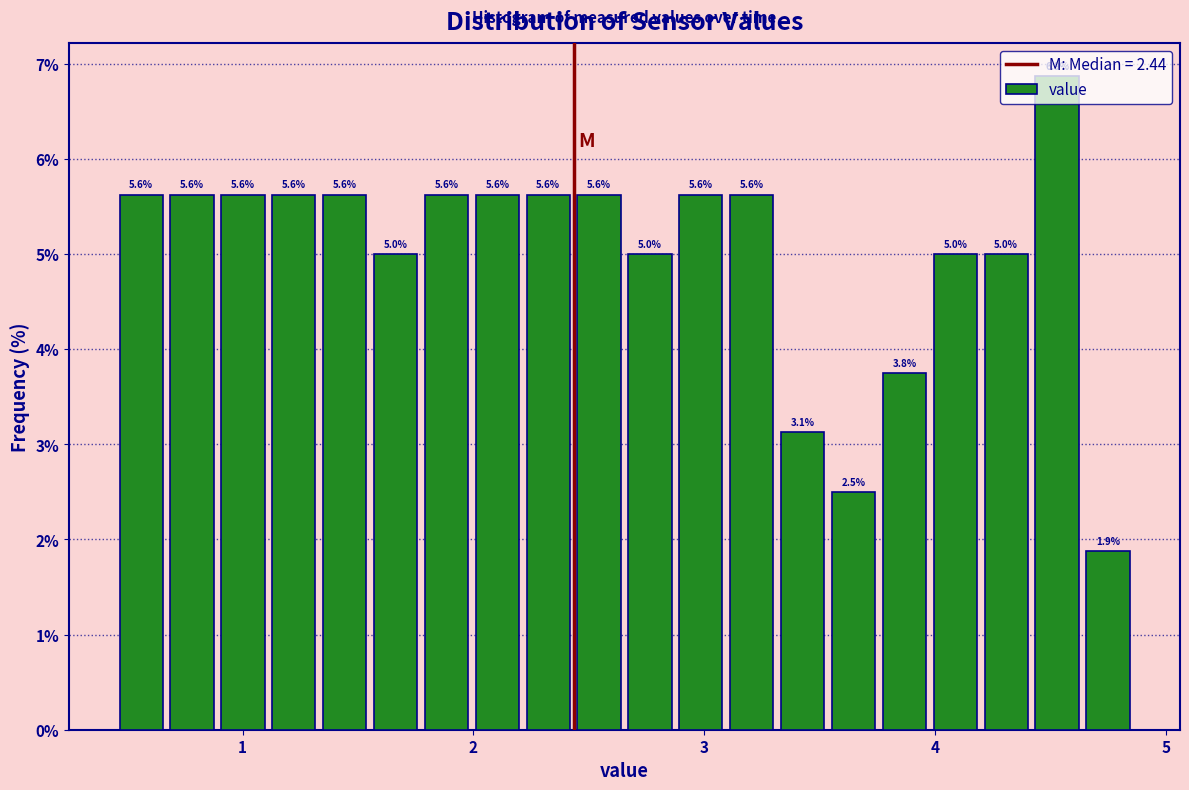

Around what value on the x-axis is the tallest bar? Give the approximate position of its centre, as read against the axis.

4.5